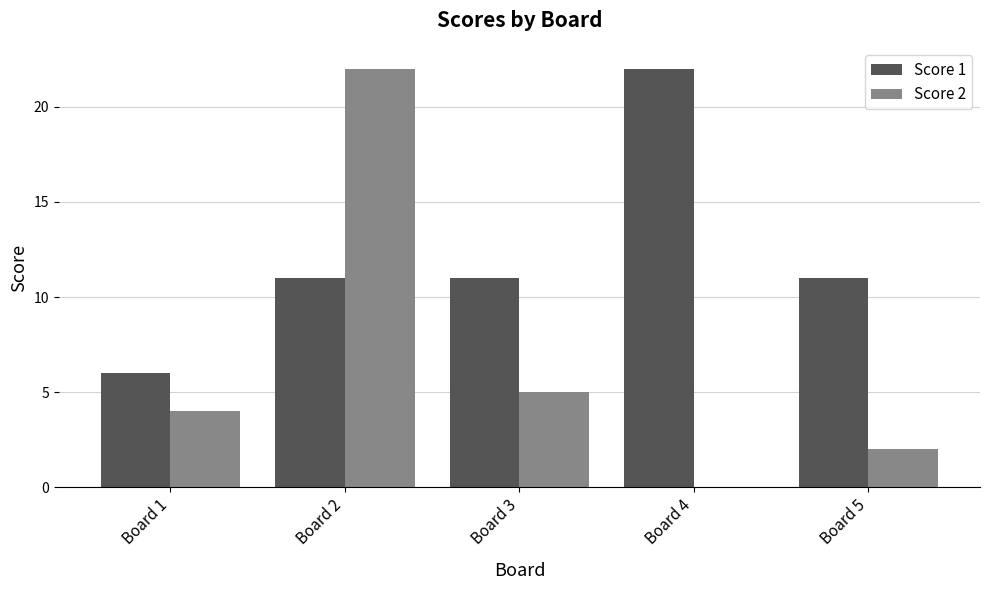

What is the total value across all series at Board 1?

10